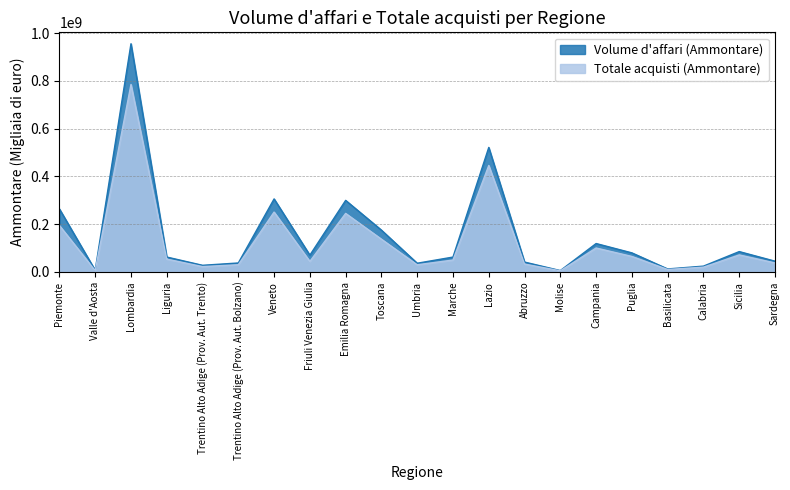

Reading right to left, extract all data points from this chart.

Volume d'affari (Ammontare): 45221362	85366417	24487264	12656333	79977347	119102886	5856558	41471756	521507623	62431724	36613860	175234436	299810428	70463322	306000726	37659520	27952777	62560423	955695409	7237884	264132763
Totale acquisti (Ammontare): 37775324	71482723	20134868	10436035	65044315	100377608	4858852	33094191	445866756	49942576	30133441	137351083	245248179	44311550	250850706	30309860	22467619	53843275	785132200	5709384	194672216